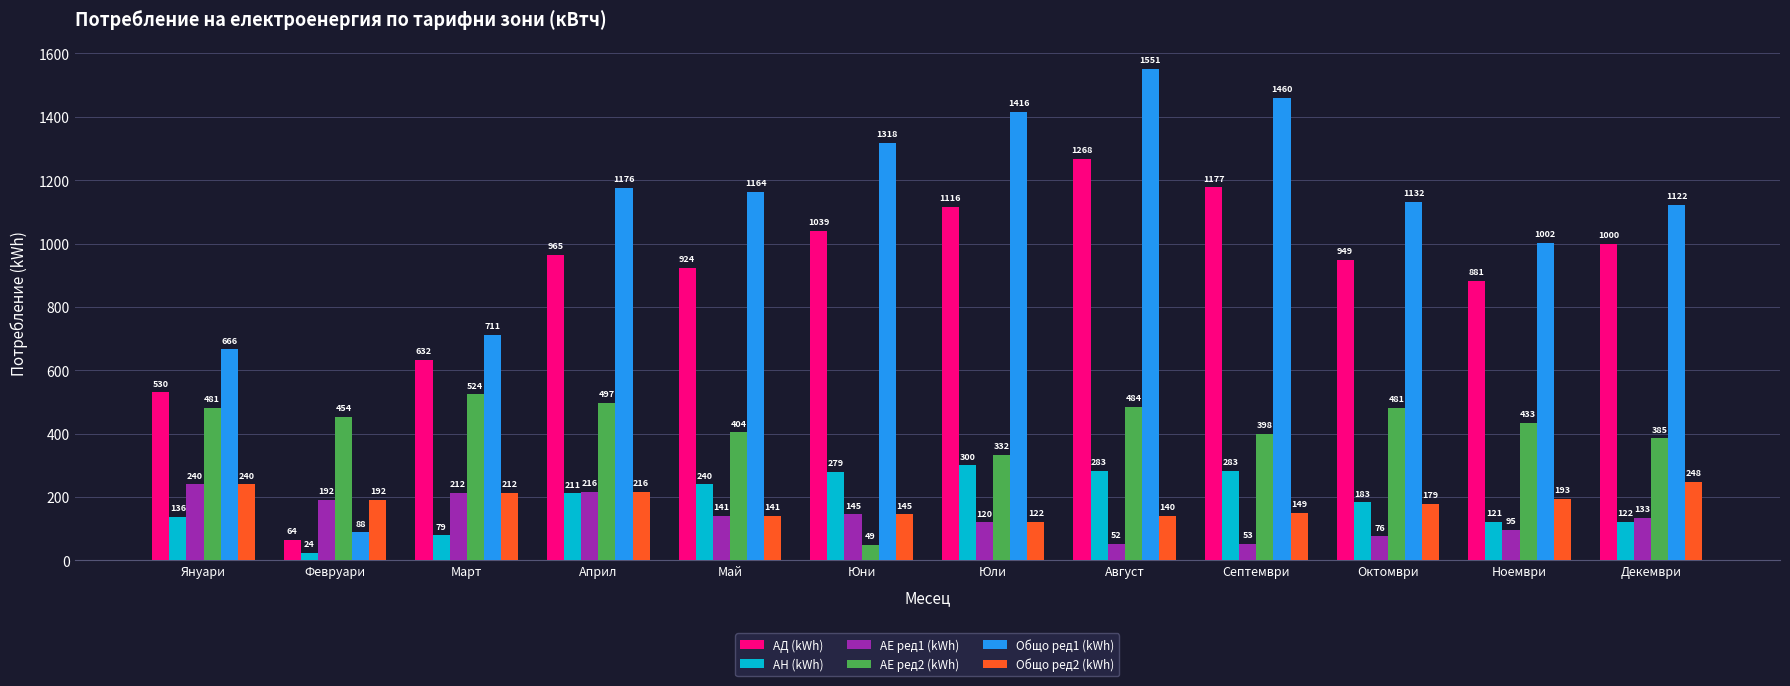

How many bars are there in total?

72